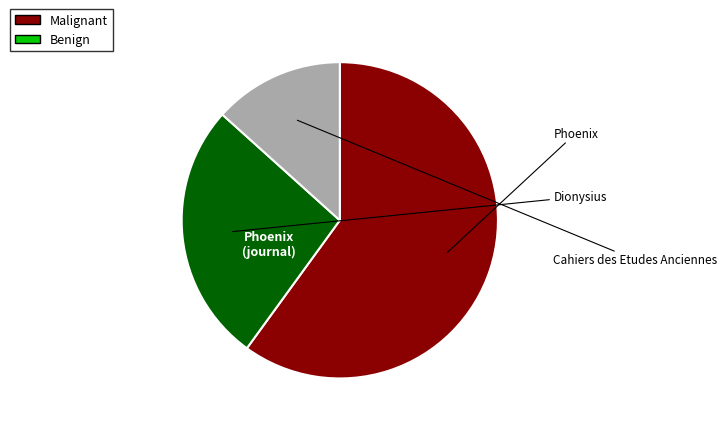

Is there any slice that represents more than half of the pie?

Yes